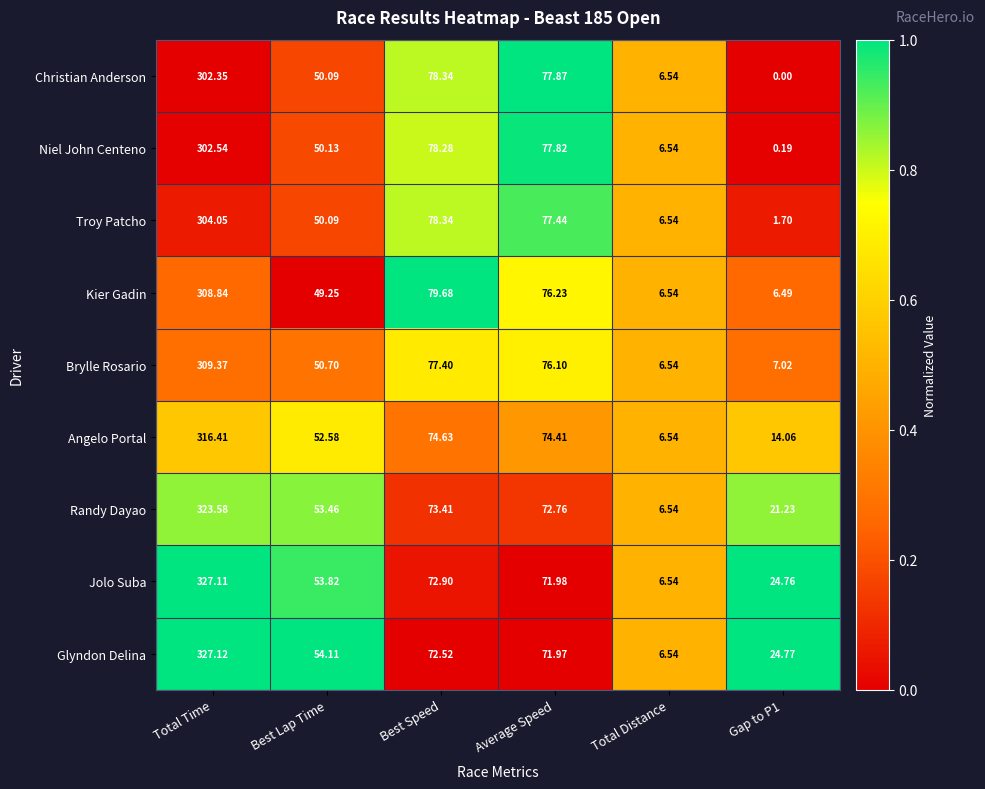

What is the difference between the highest and lowest values at Average Speed?

5.9